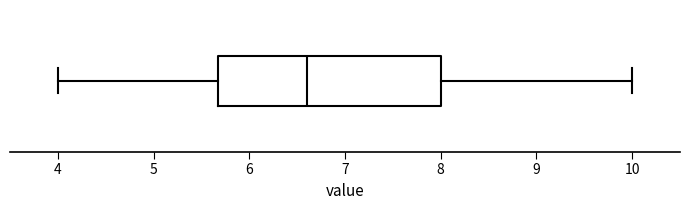

Read this box plot against the x-axis: the position of the median line, the range covered by the box, and the ends of both whiskers. The values are not printed on the chart, so give them approximately, as read against the axis.

median 6.6, box 5.7 to 8.0, whiskers 4.0 to 10.0